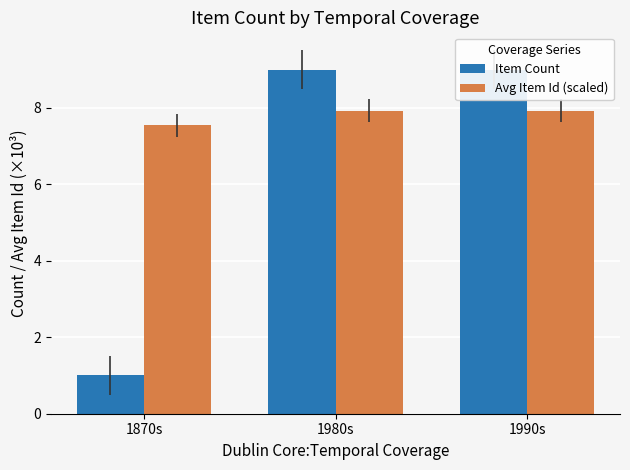

Is it true that Item Count equals 9.0 at 1980s?

True